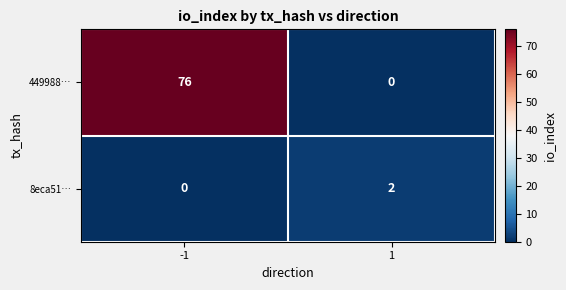

Which series has the largest total across all categories?

449988…